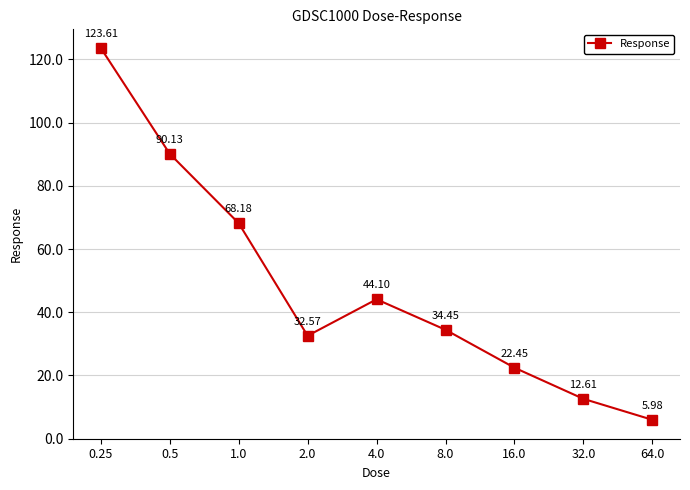

What is the difference between the maximum and minimum values?

117.6